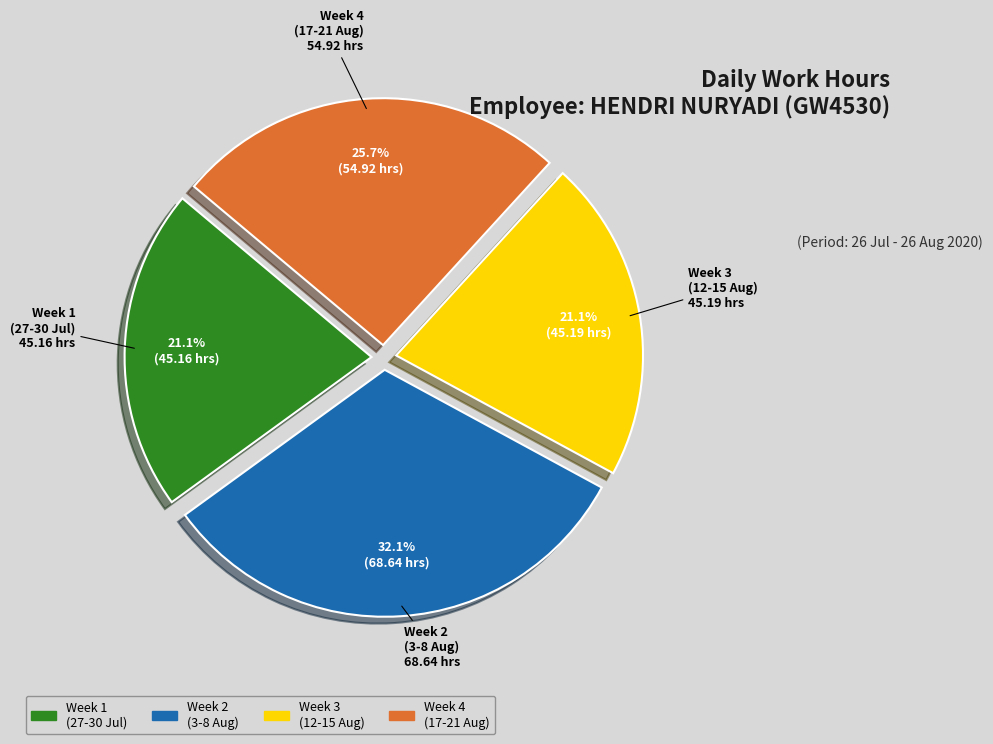

Does any single category account for the majority?

No